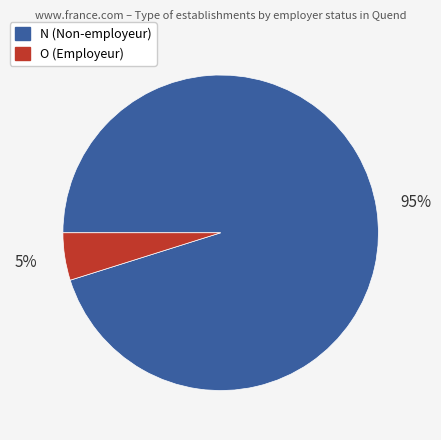

Is there any slice that represents more than half of the pie?

Yes